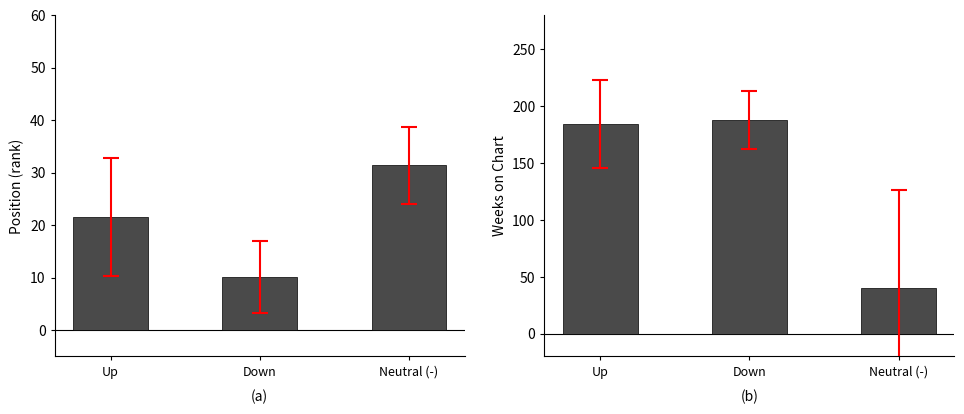

Which series has the largest total across all categories?

Avg Weeks on Chart